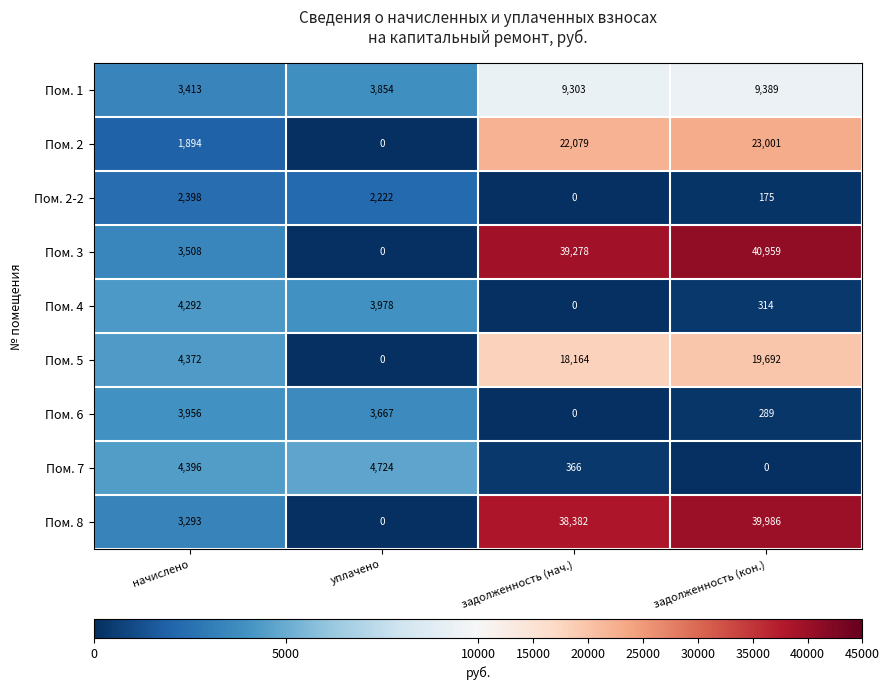

Where is Пом. 2-2 nearest to the value 1199?

уплачено